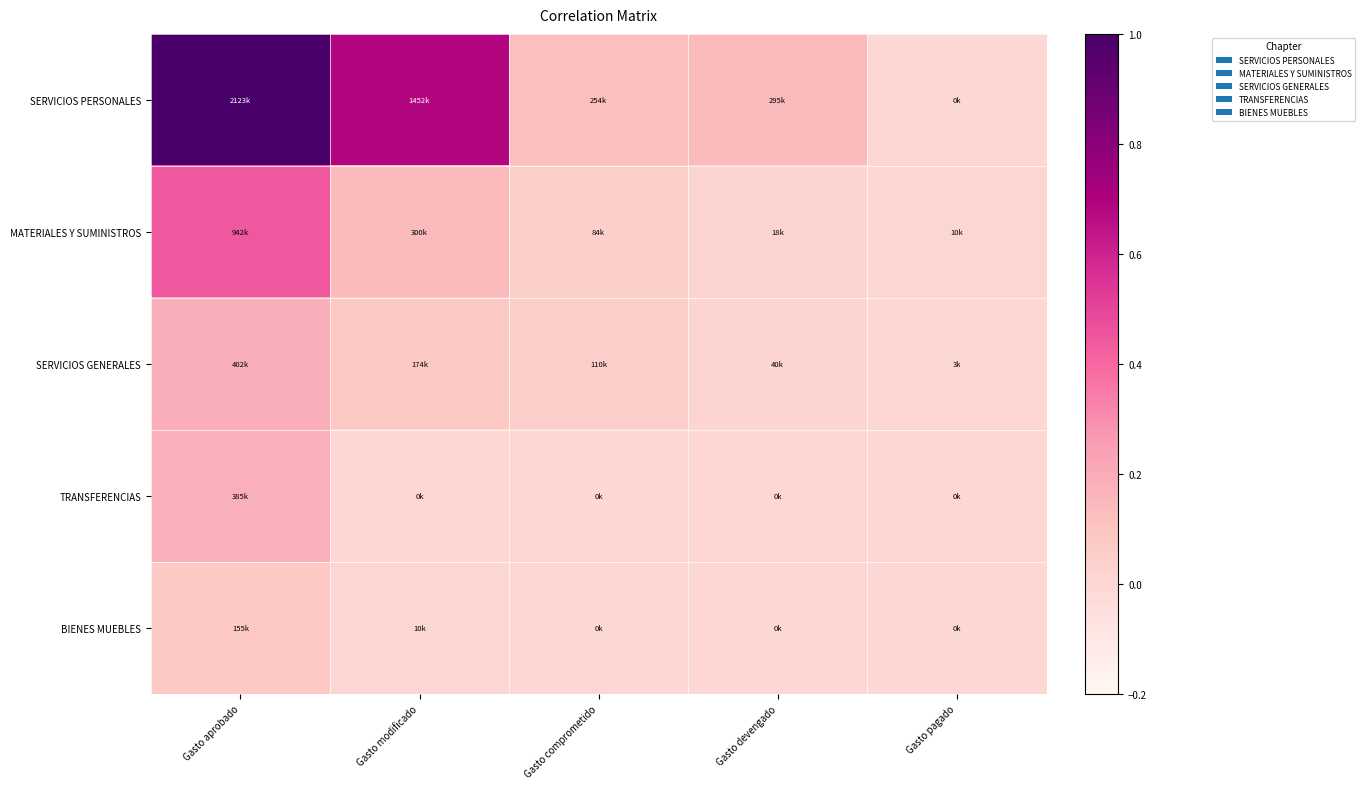

Reading left to right, list all the values displayed in this chart.

SERVICIOS PERSONALES: Gasto aprobado=1.0	Gasto modificado=0.7	Gasto comprometido=0.1	Gasto devengado=0.1	Gasto pagado=0.0
MATERIALES Y SUMINISTROS: Gasto aprobado=0.4	Gasto modificado=0.1	Gasto comprometido=0.0	Gasto devengado=0.0	Gasto pagado=0.0
SERVICIOS GENERALES: Gasto aprobado=0.2	Gasto modificado=0.1	Gasto comprometido=0.1	Gasto devengado=0.0	Gasto pagado=0.0
TRANSFERENCIAS: Gasto aprobado=0.2	Gasto modificado=0.0	Gasto comprometido=0.0	Gasto devengado=0.0	Gasto pagado=0.0
BIENES MUEBLES: Gasto aprobado=0.1	Gasto modificado=0.0	Gasto comprometido=0.0	Gasto devengado=0.0	Gasto pagado=0.0